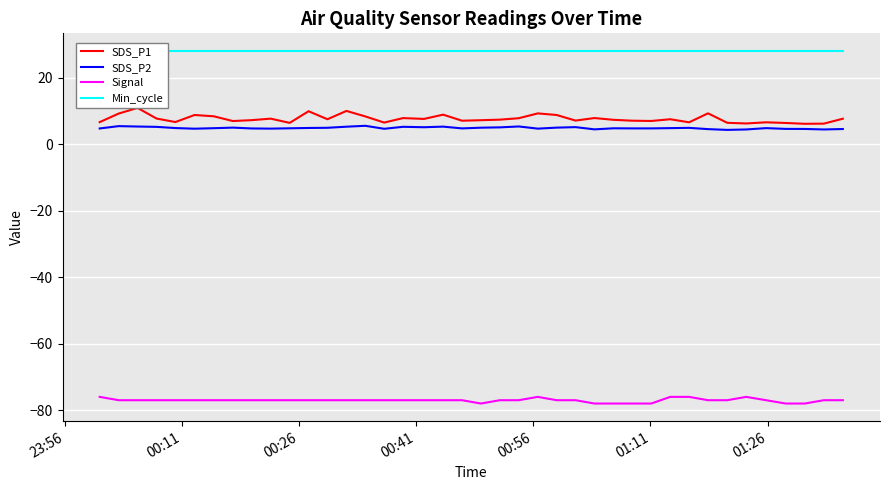

In SDS_P2, how many points are higher than both neighbors (excluding endpoints)?

10